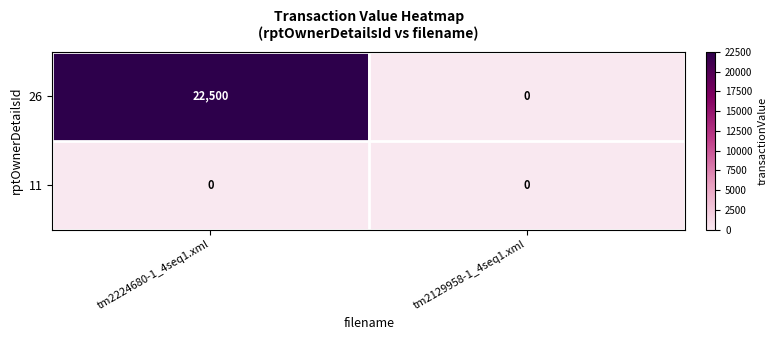

What is the sum of all 26 values?

22500